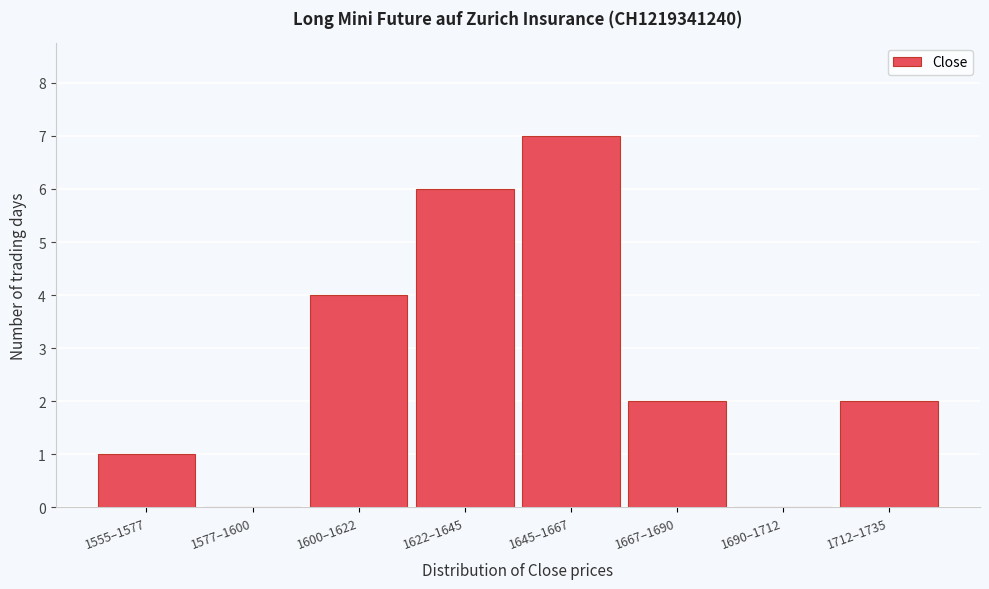

Reading left to right, list all the values displayed in this chart.

1555–1577=1	1577–1600=0	1600–1622=4	1622–1645=6	1645–1667=7	1667–1690=2	1690–1712=0	1712–1735=2